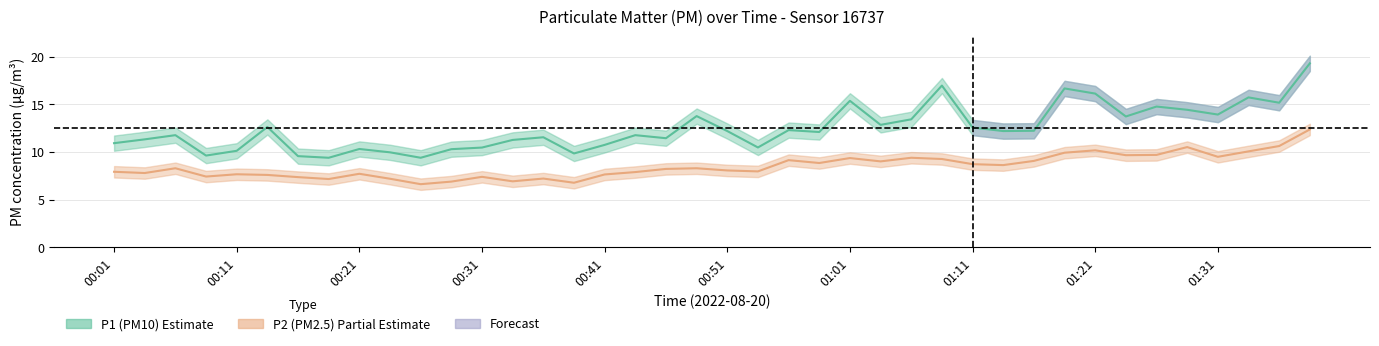

How many lines are shown in the chart?

2